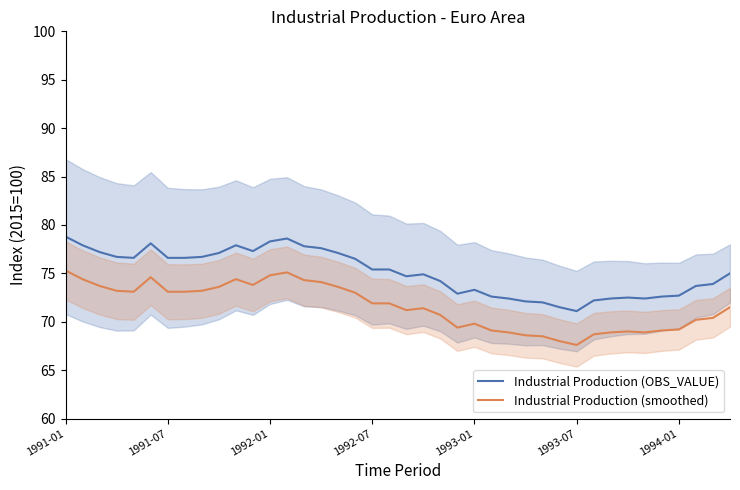

Which series has the largest range (max minus min)?

Industrial Production (OBS_VALUE)